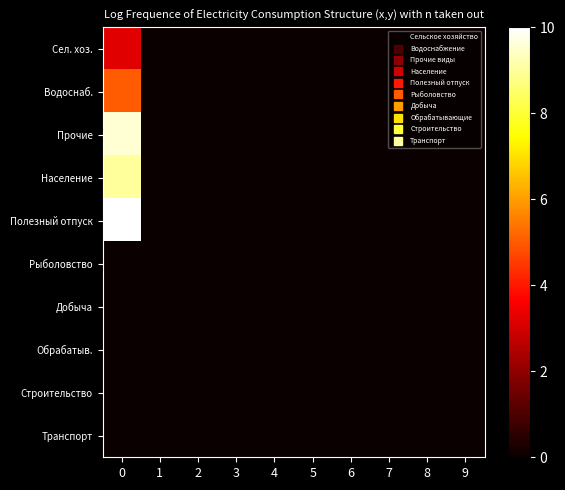

Which series changed the most between 0 and 1?

Полезный отпуск